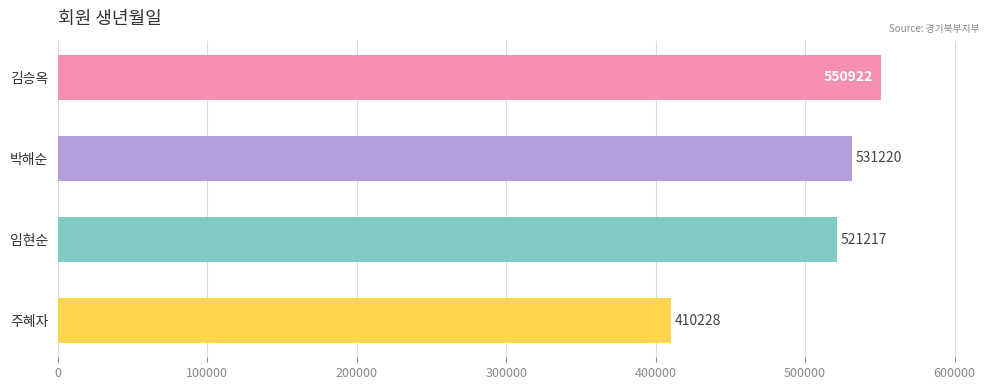

At which label is the value closest to 480575?

임현순